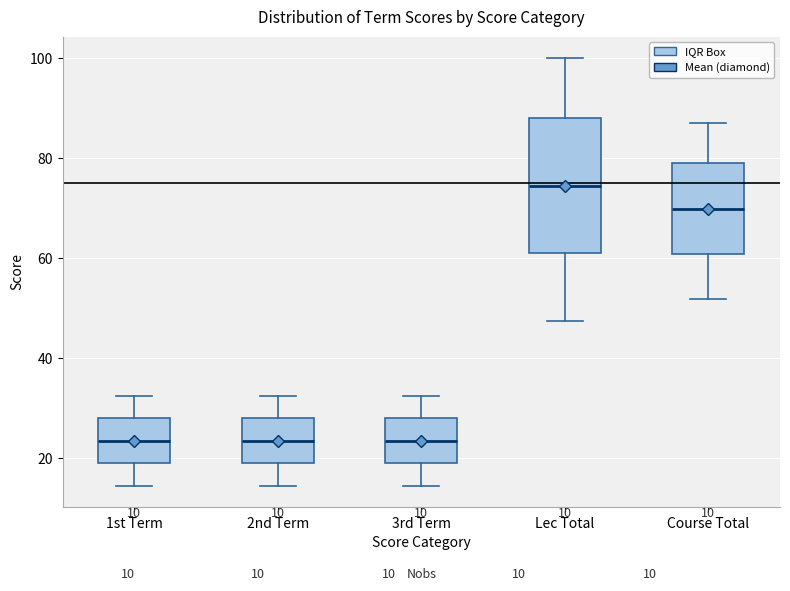

Which box has the highest median line?

Lec Total